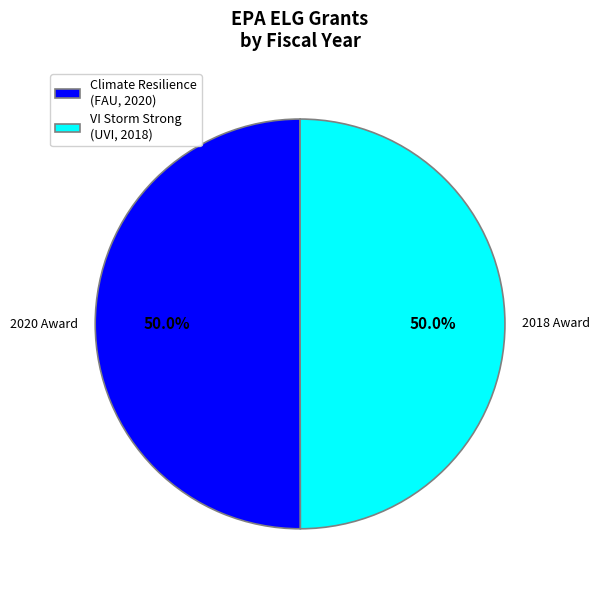

Approximately how many times larger is the value at VI Storm Strong (UVI, 2018) compared to Climate Resilience (FAU, 2020)?

1.0